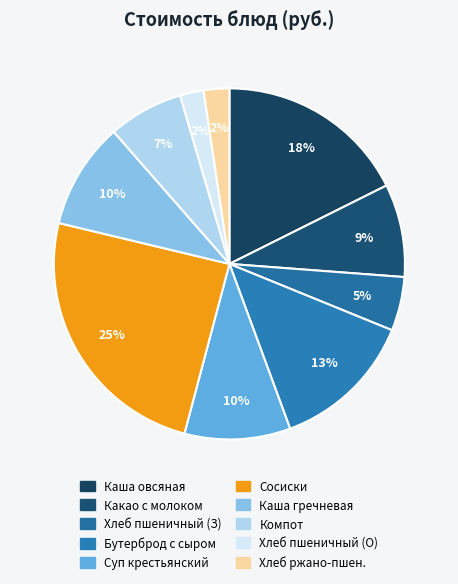

To the nearest percent, what is the average slice percentage?

10%